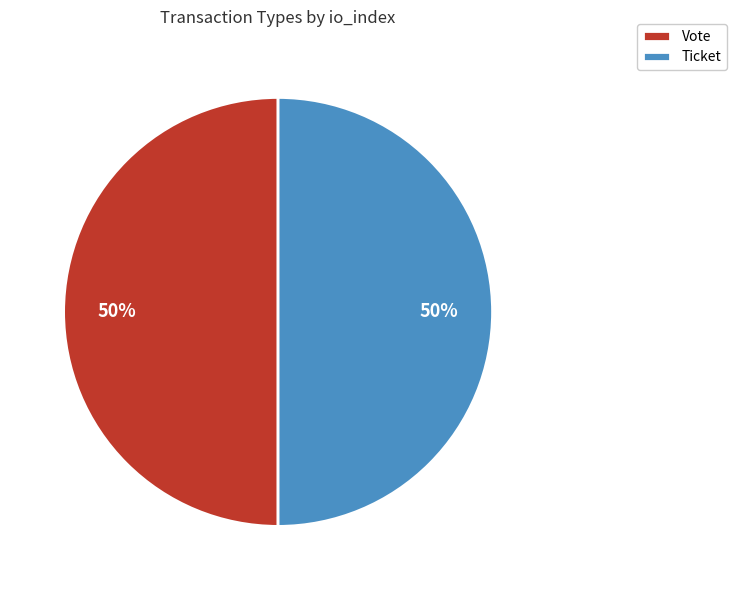

What is the ratio of the value at Vote to the value at Ticket?

1.0